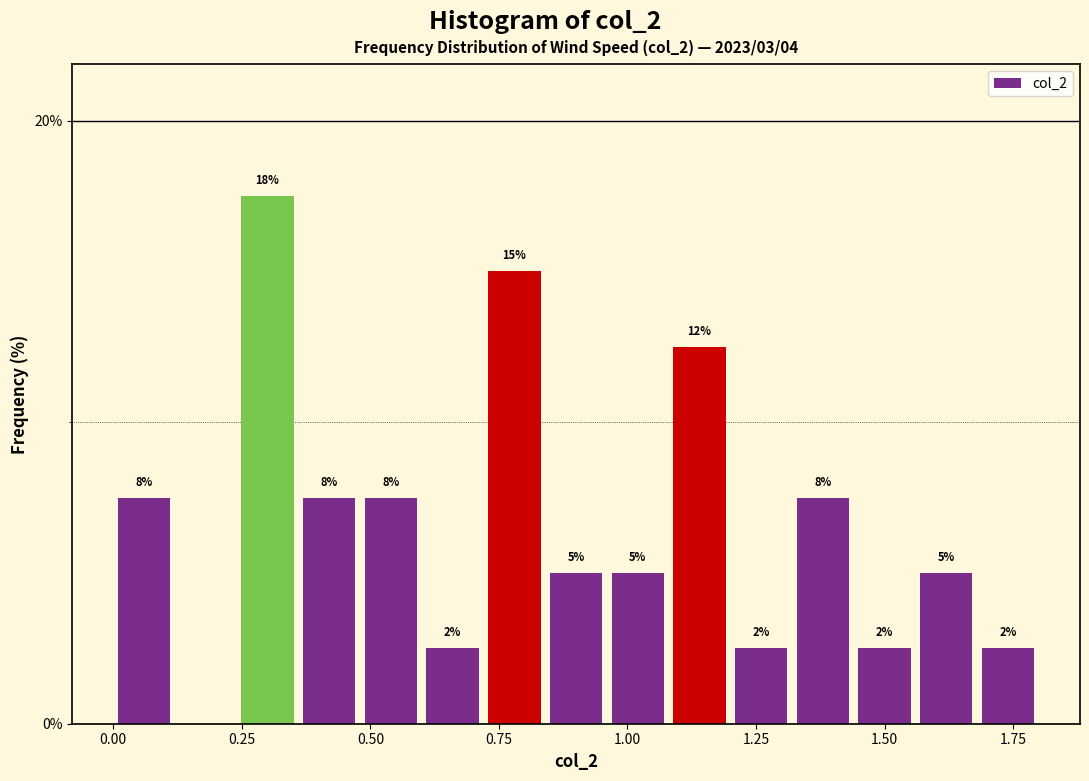

Around what value on the x-axis is the tallest bar? Give the approximate position of its centre, as read against the axis.

0.30